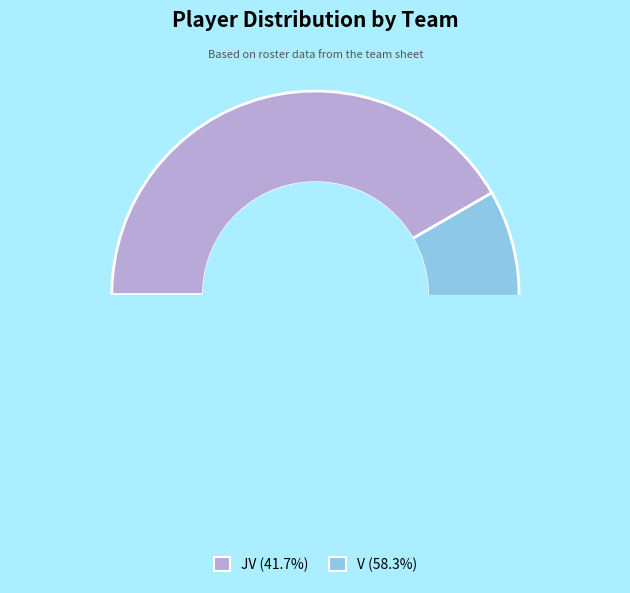

To the nearest percent, what is the combined percentage of JV and V?

100%